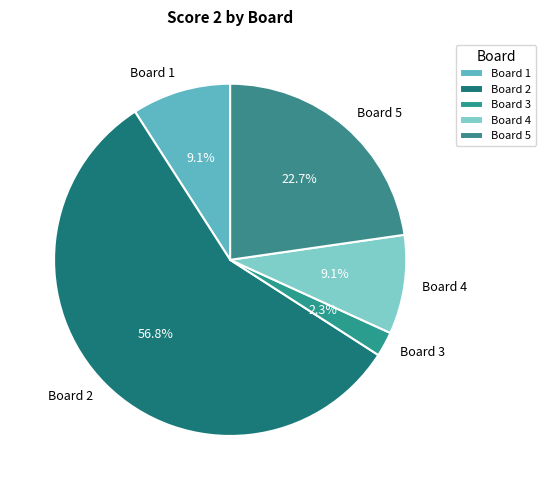

To the nearest percent, what percentage of the pie is Board 1?

9%